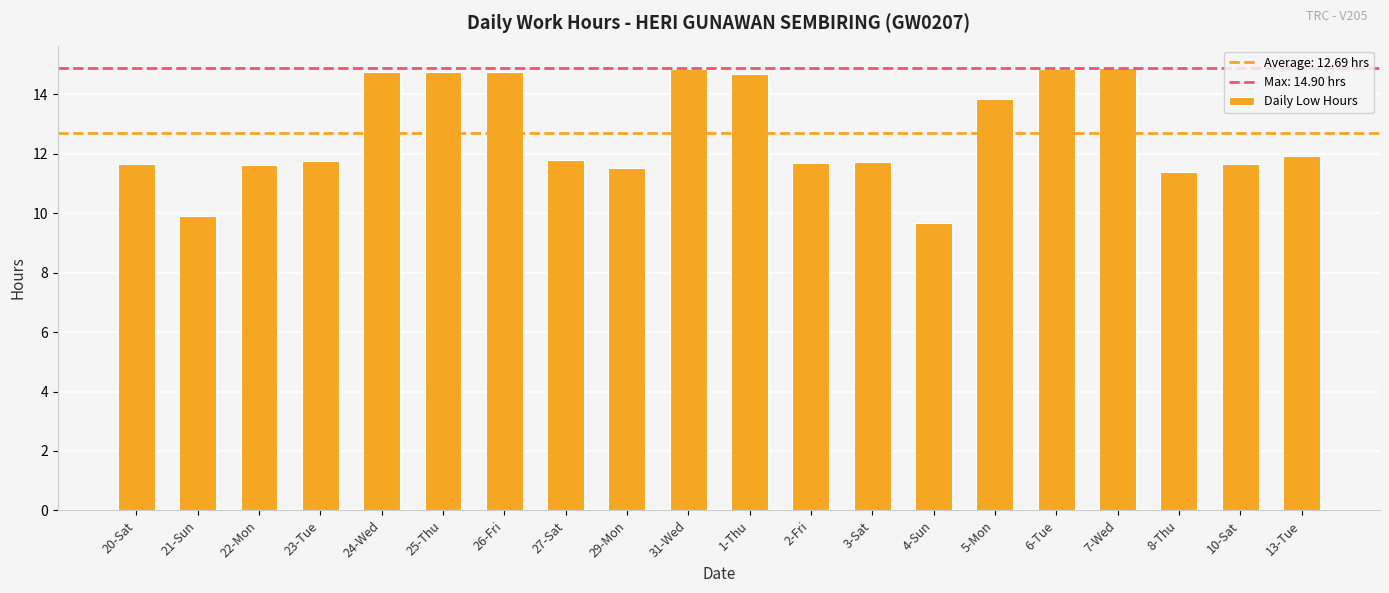

What is the average value?

12.7